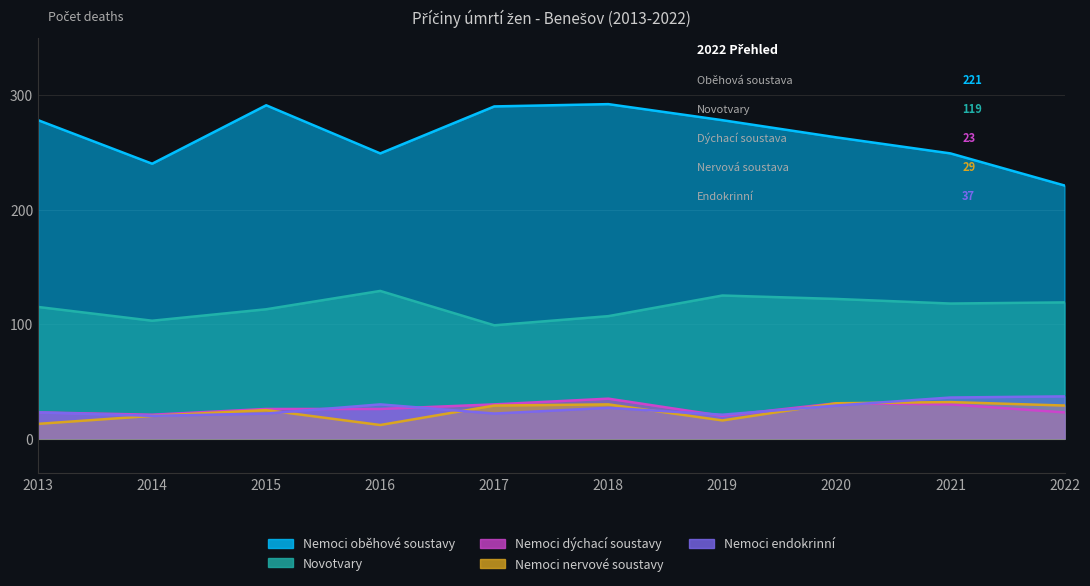

Rank the series by their maximum value, from highest to lowest.

Nemoci oběhové soustavy, Novotvary, Nemoci endokrinní, Nemoci dýchací soustavy, Nemoci nervové soustavy